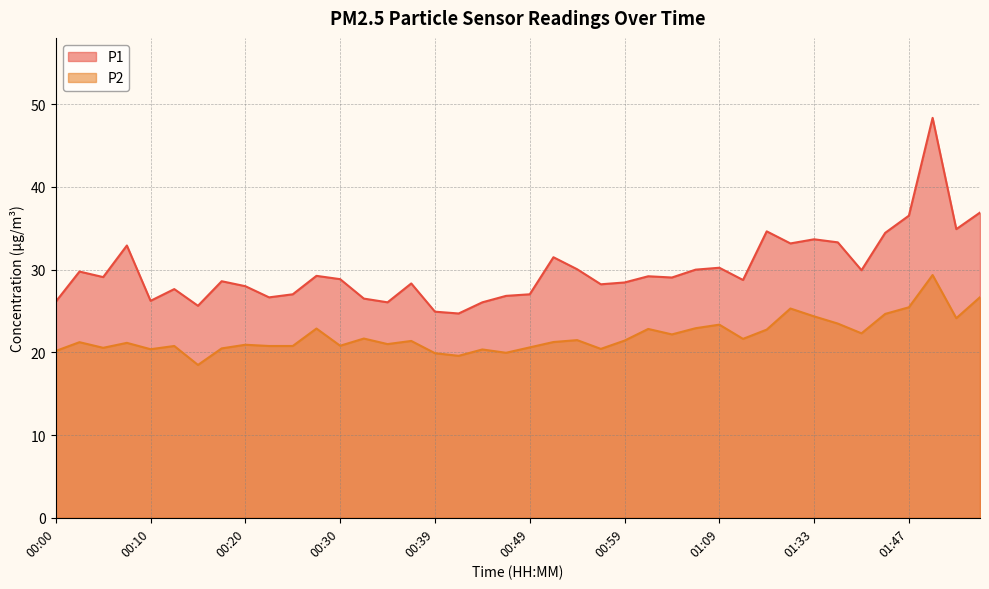

What position from the right is 00:15?

34